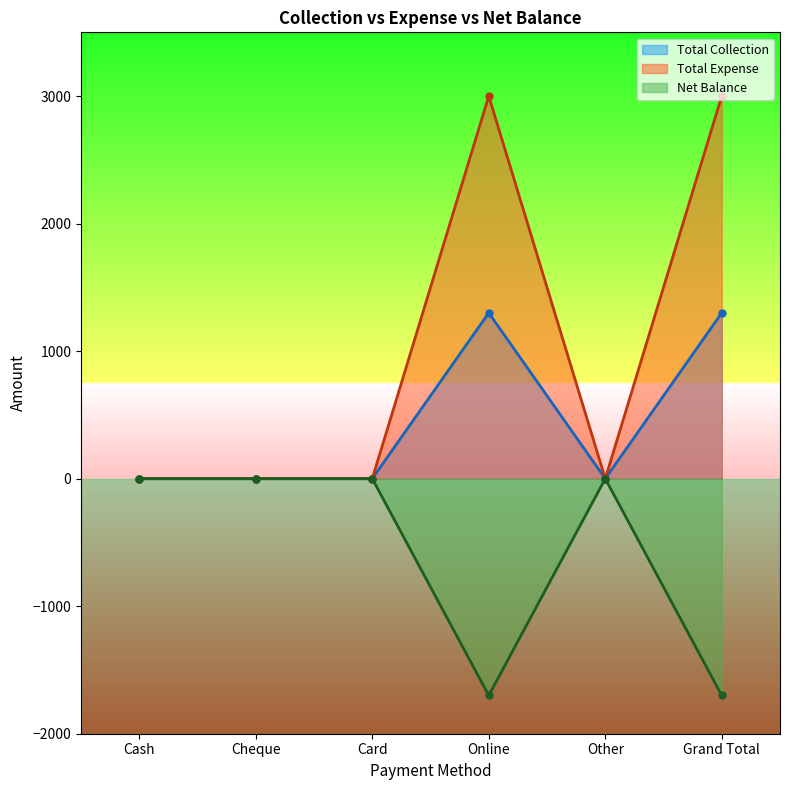

Which series has the widest spread of values?

Total Expense